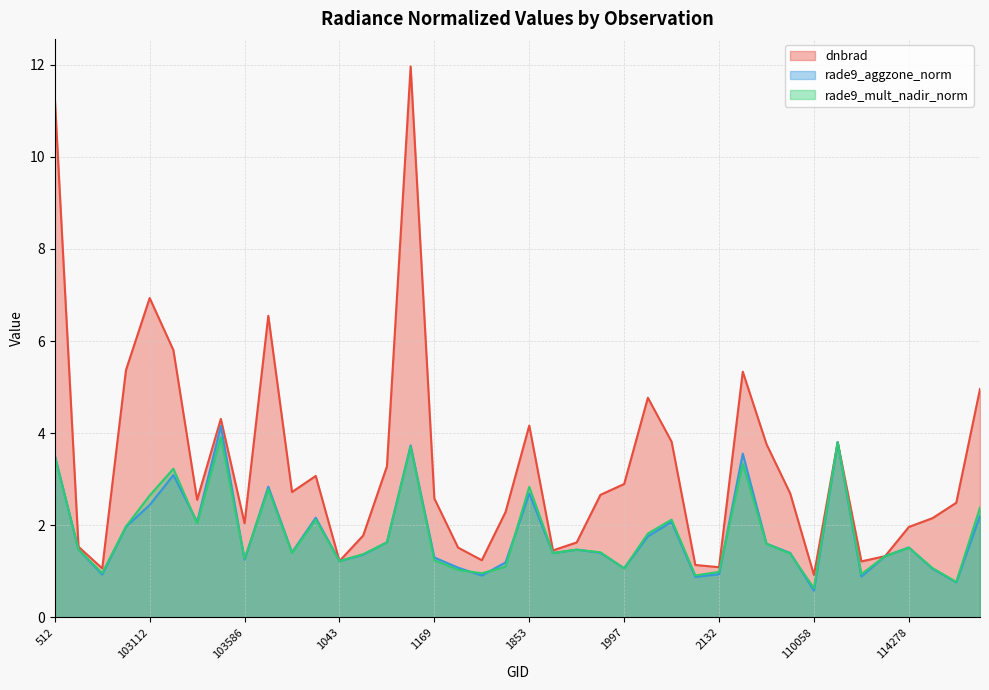

At which label does dnbrad first exceed 2?

512